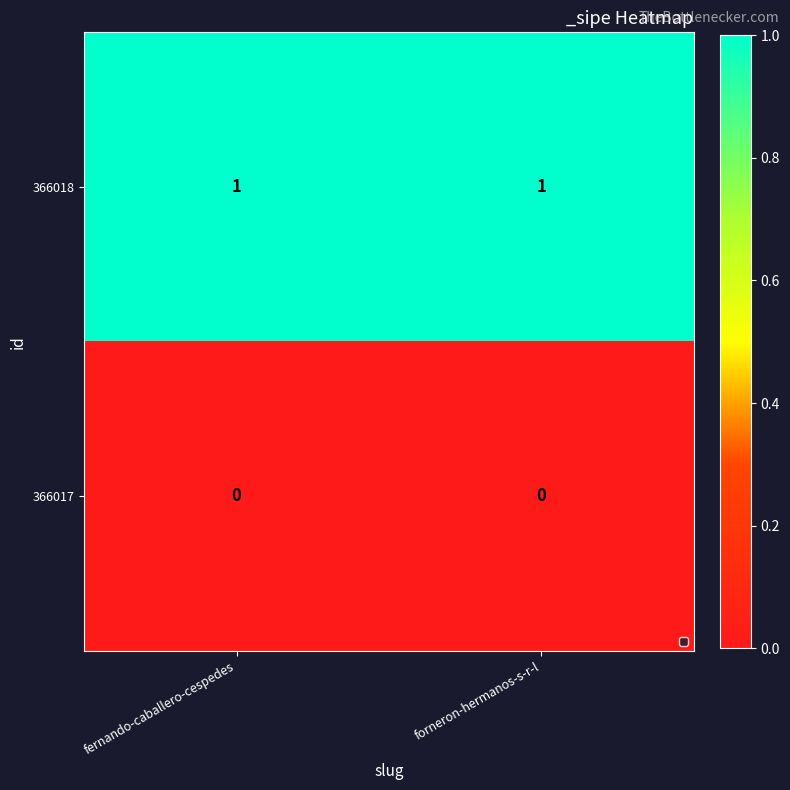

Reading left to right, extract all data points from this chart.

366018: fernando-caballero-cespedes=1	forneron-hermanos-s-r-l=1
366017: fernando-caballero-cespedes=0	forneron-hermanos-s-r-l=0